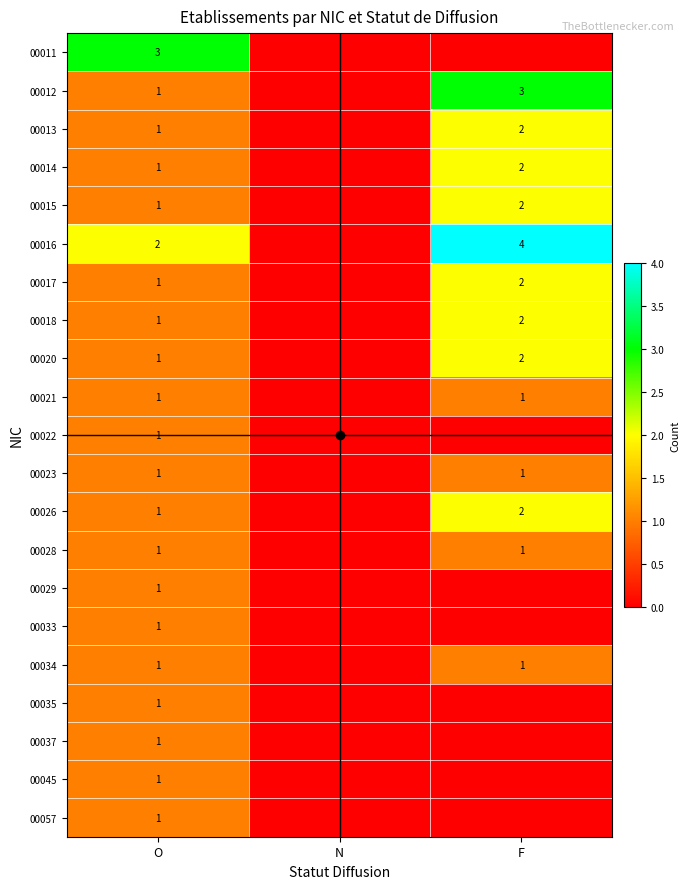

Reading right to left, what are all the values shown in this chart?

00011: 0	0	3
00012: 3	0	1
00013: 2	0	1
00014: 2	0	1
00015: 2	0	1
00016: 4	0	2
00017: 2	0	1
00018: 2	0	1
00020: 2	0	1
00021: 1	0	1
00022: 0	0	1
00023: 1	0	1
00026: 2	0	1
00028: 1	0	1
00029: 0	0	1
00033: 0	0	1
00034: 1	0	1
00035: 0	0	1
00037: 0	0	1
00045: 0	0	1
00057: 0	0	1